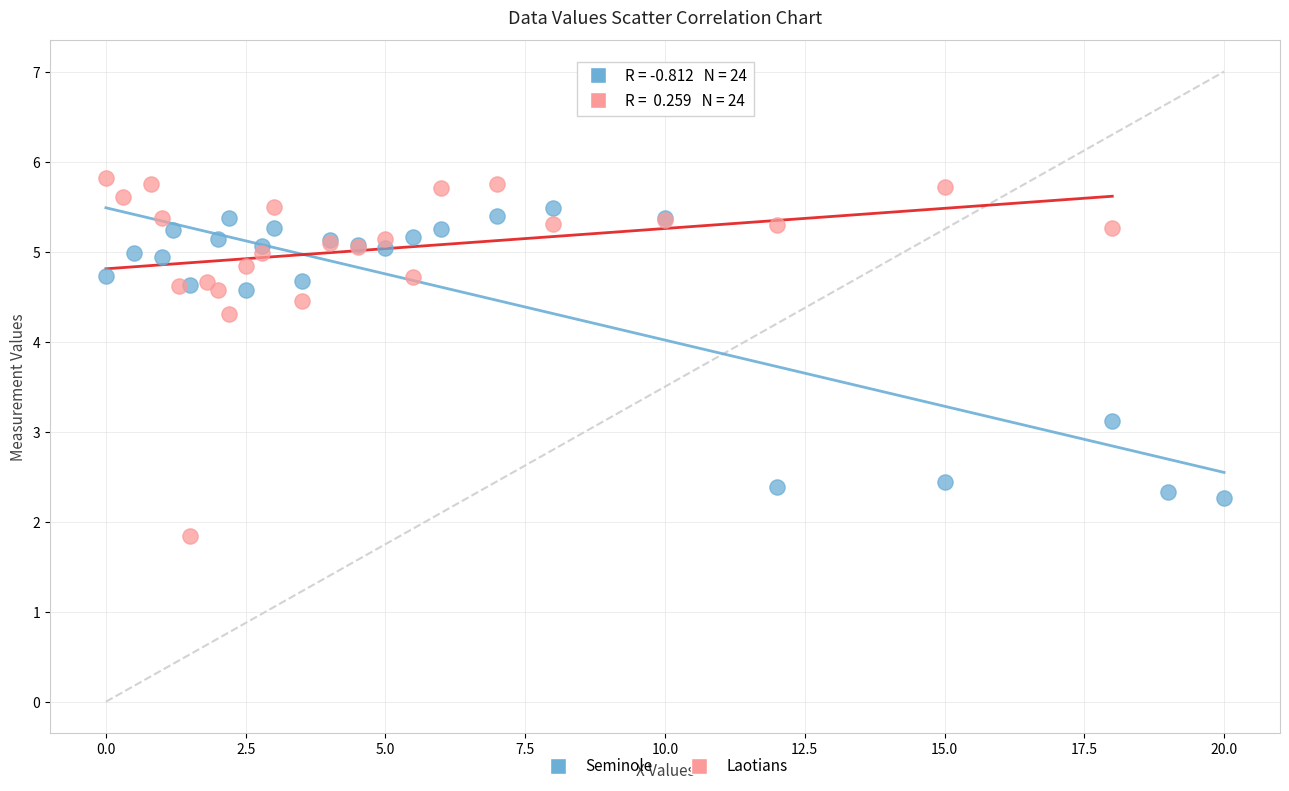

Which series has the largest Y range (max minus min)?

Laotians